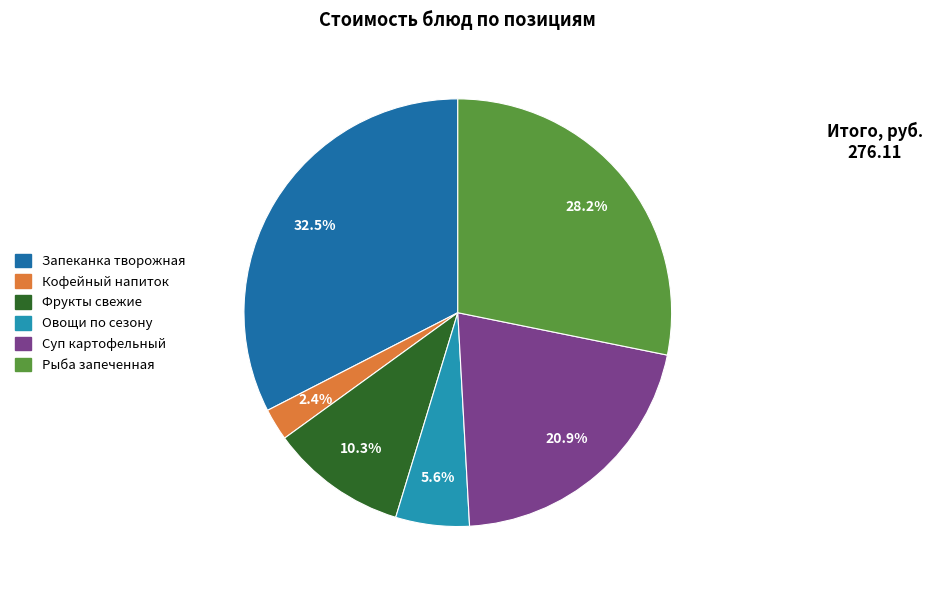

Does any single category account for the majority?

No